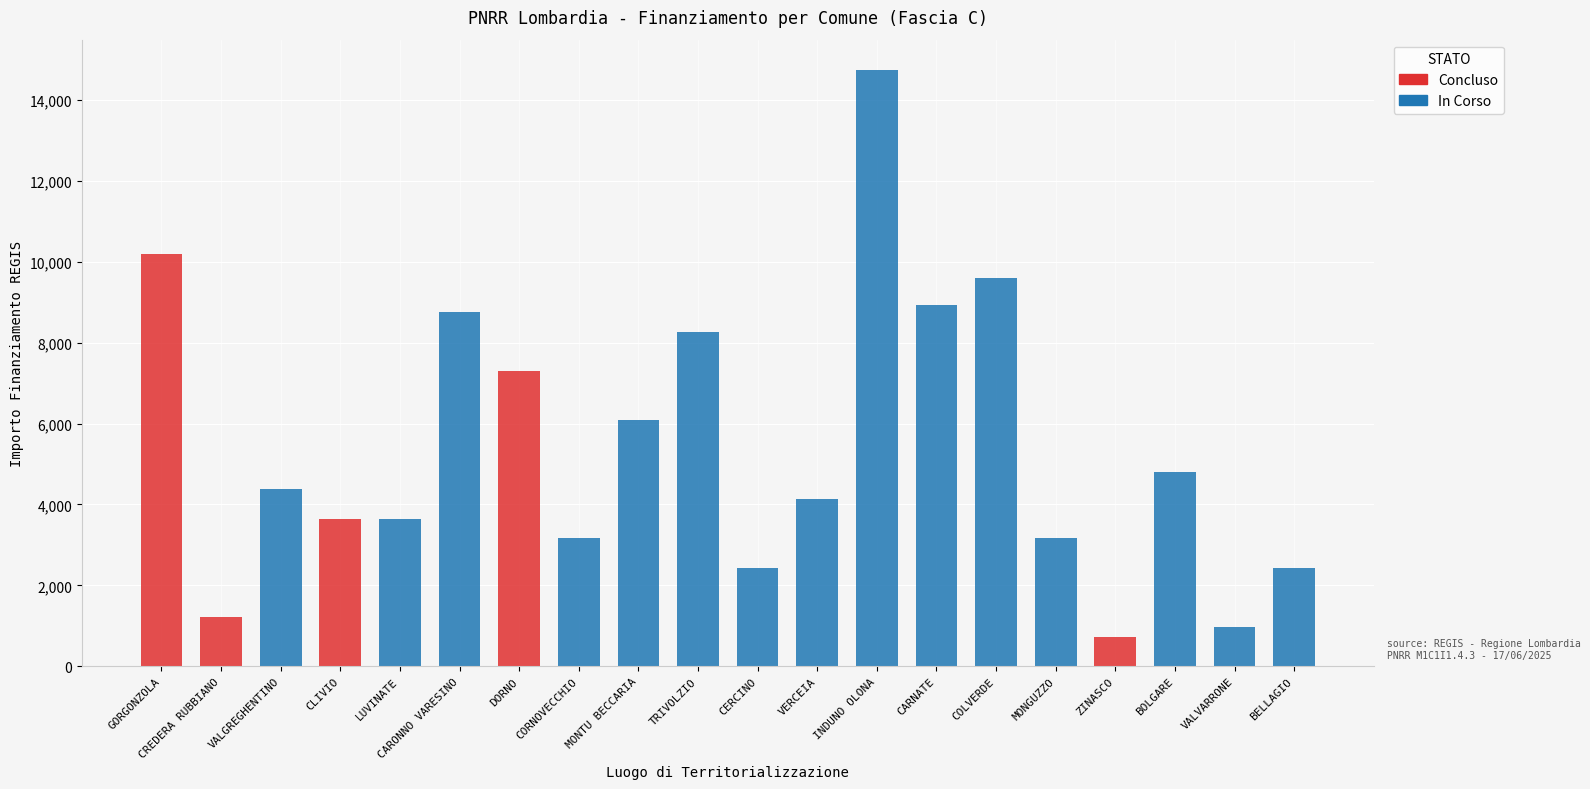

Is it true that Concluso equals -5148 at LUVINATE?

False